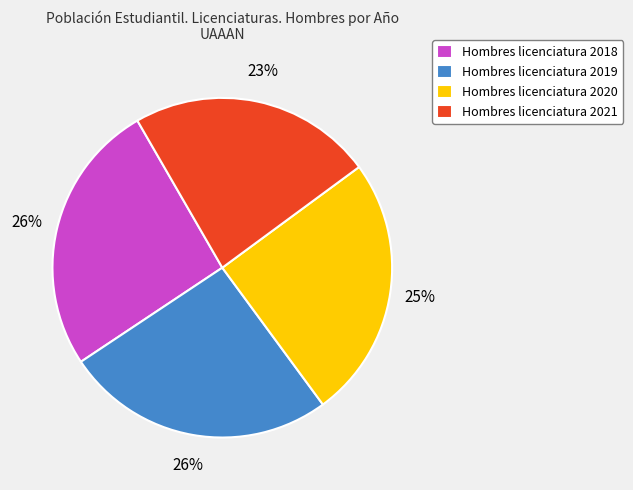

Which has a higher value, Hombres licenciatura 2021 or Hombres licenciatura 2020?

Hombres licenciatura 2020